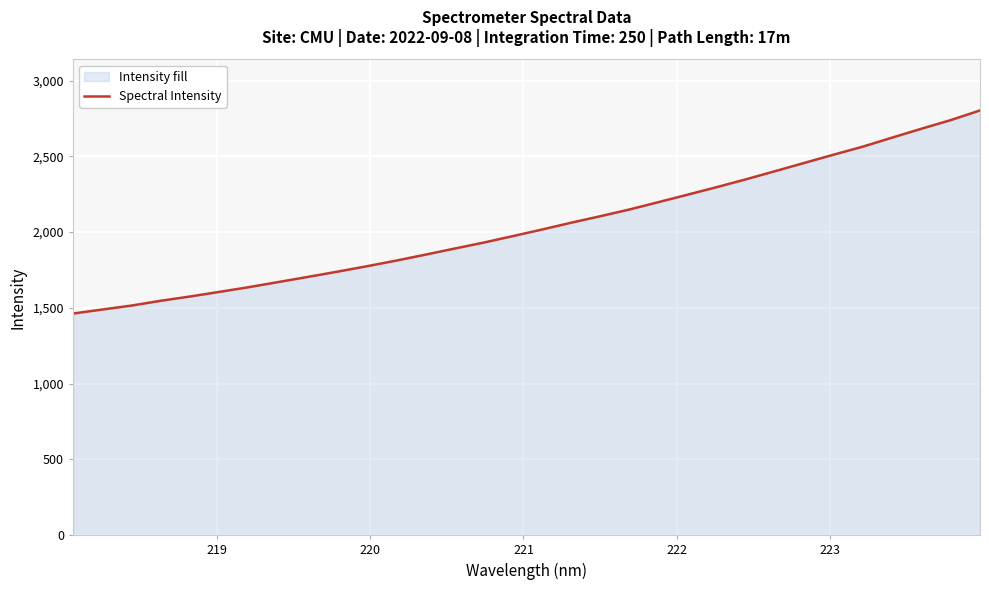

How many lines are shown in the chart?

1